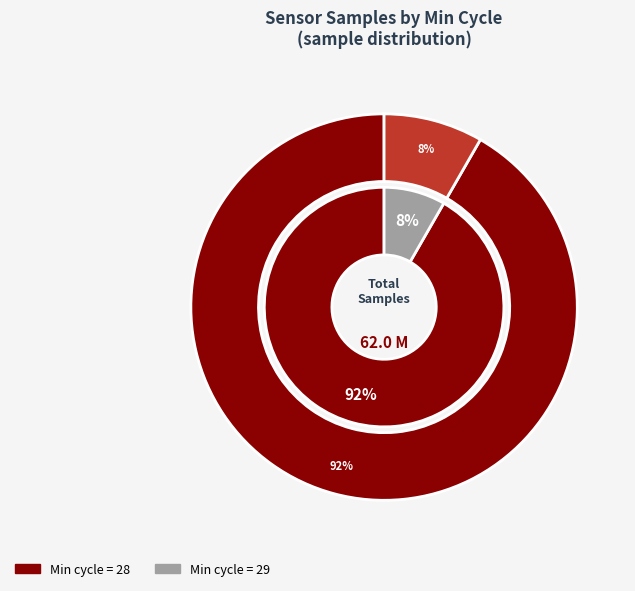

Is it true that 29 is 18% of the pie?

False